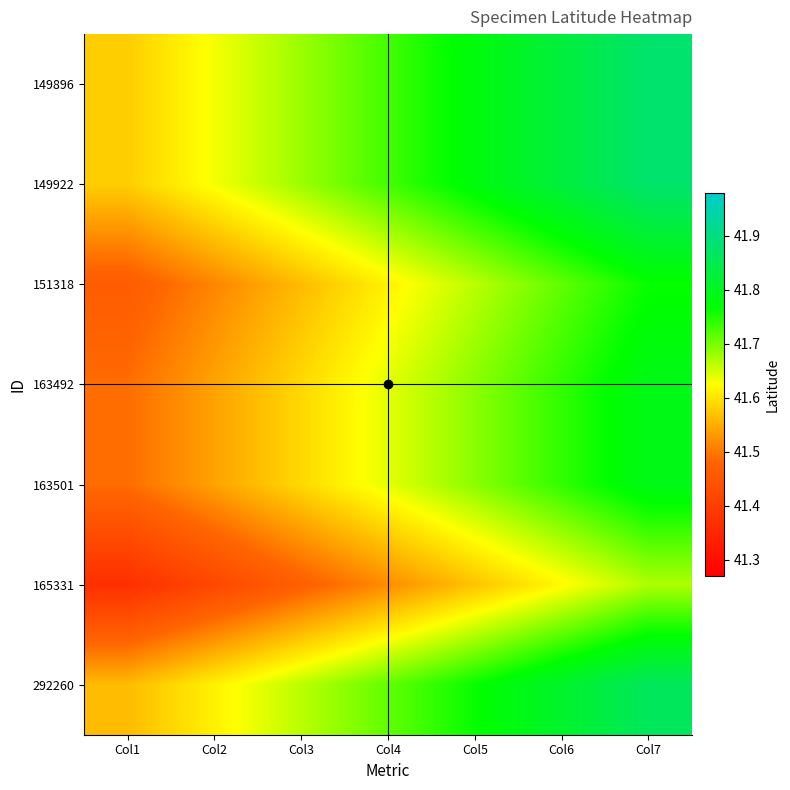

Reading left to right, transcribe all the data shown in this chart.

149896: Col1=41.6	Col2=41.6	Col3=41.7	Col4=41.7	Col5=41.8	Col6=41.8	Col7=41.9
149922: Col1=41.6	Col2=41.6	Col3=41.7	Col4=41.7	Col5=41.8	Col6=41.8	Col7=41.9
151318: Col1=41.5	Col2=41.5	Col3=41.6	Col4=41.6	Col5=41.7	Col6=41.7	Col7=41.8
163492: Col1=41.5	Col2=41.5	Col3=41.6	Col4=41.6	Col5=41.7	Col6=41.7	Col7=41.8
163501: Col1=41.5	Col2=41.5	Col3=41.6	Col4=41.6	Col5=41.7	Col6=41.7	Col7=41.8
165331: Col1=41.4	Col2=41.4	Col3=41.5	Col4=41.5	Col5=41.6	Col6=41.6	Col7=41.7
292260: Col1=41.6	Col2=41.6	Col3=41.7	Col4=41.7	Col5=41.8	Col6=41.8	Col7=41.9